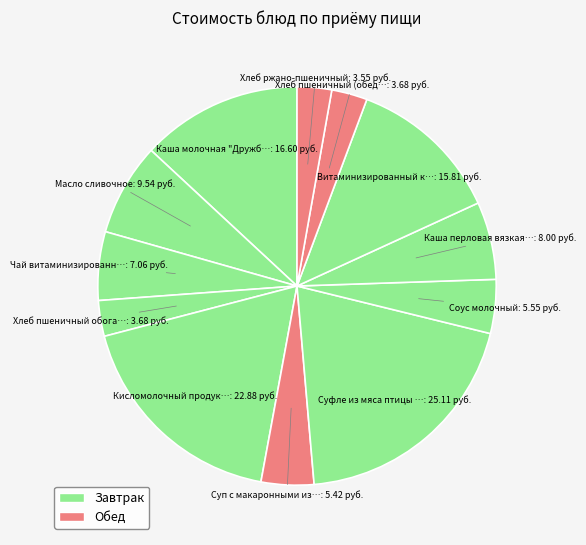

What is the largest slice in the pie chart?

Суфле из мяса птицы (филе)